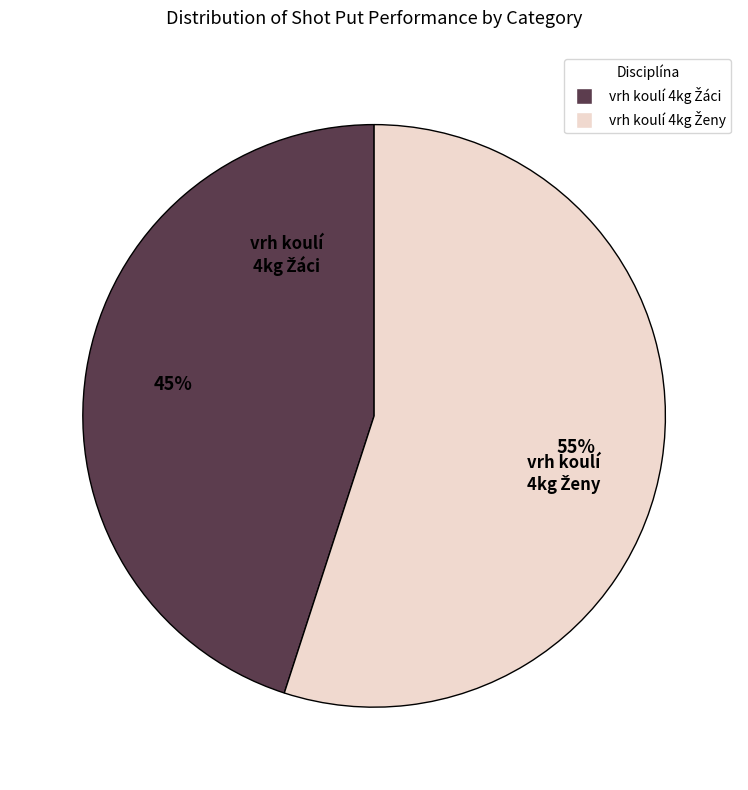

Count the number of slices in the pie.

2